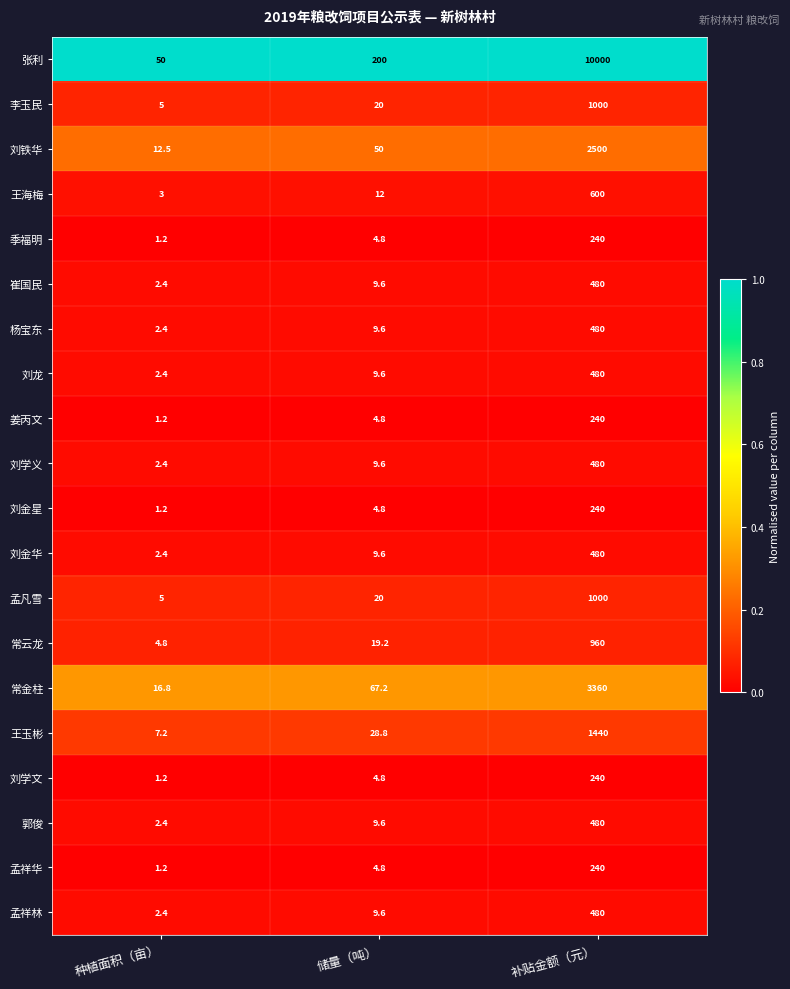

What is the difference between the maximum and minimum values in the 刘龙 series?

477.6